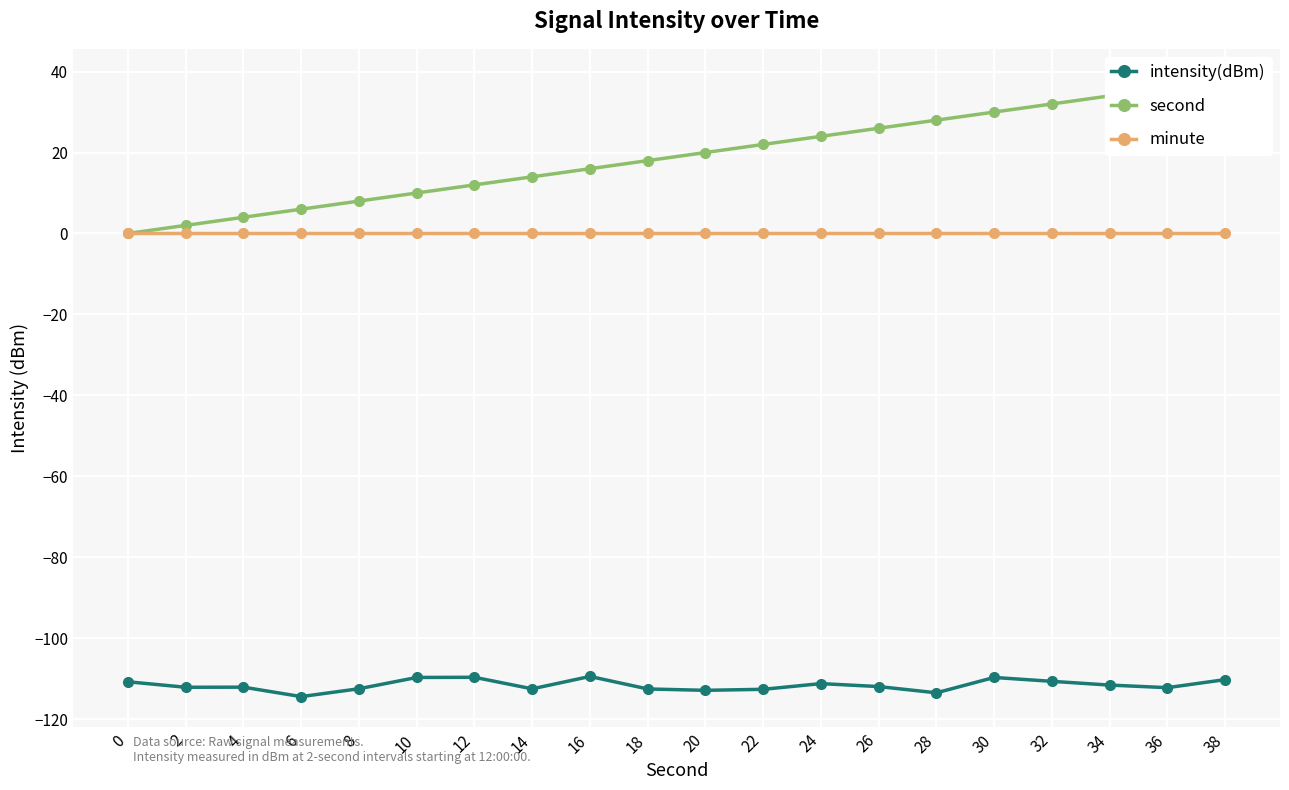

What is the sum of all second values?

380.0